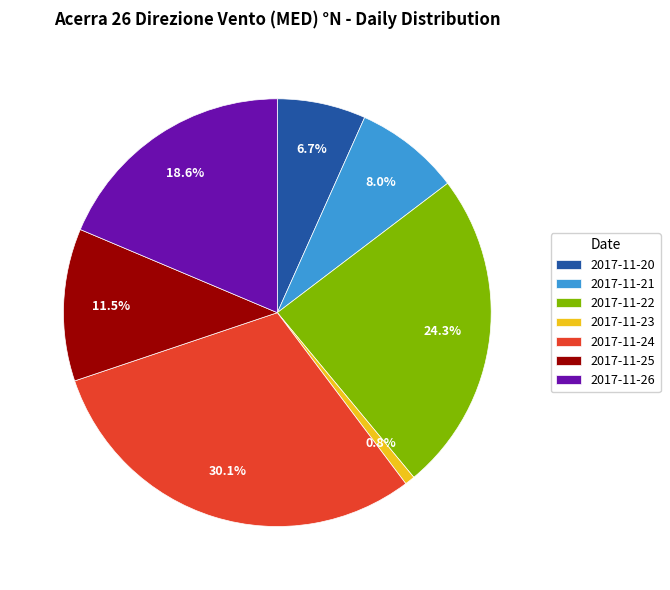

The 2017-11-20 slice represents 7% of the pie. True or false?

True